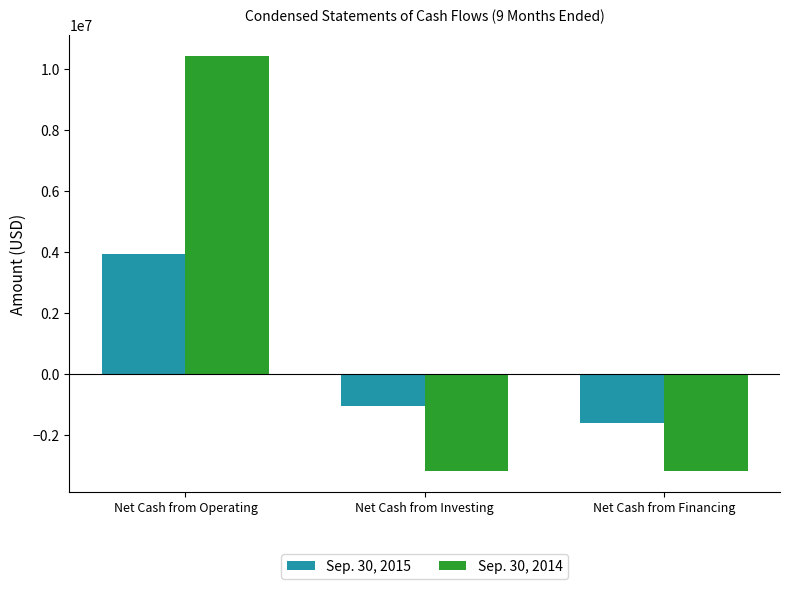

How many data points in Sep. 30, 2014 are less than -3195253?

1